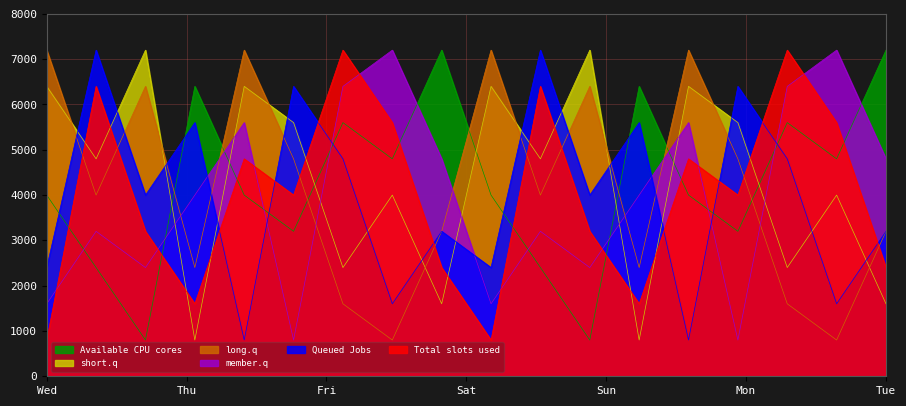

How many intersections are there between Available CPU cores and member.q?

12